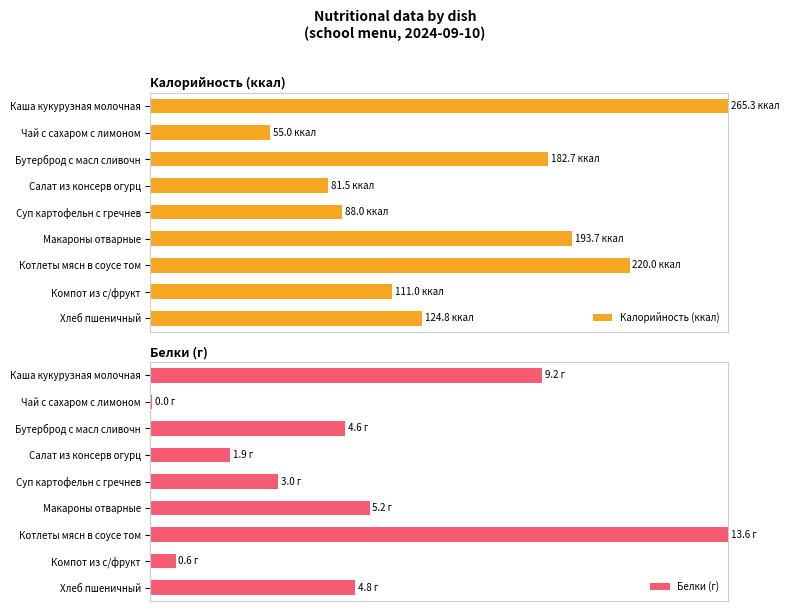

How many data points in Калорийность (ккал) are above 47?

5